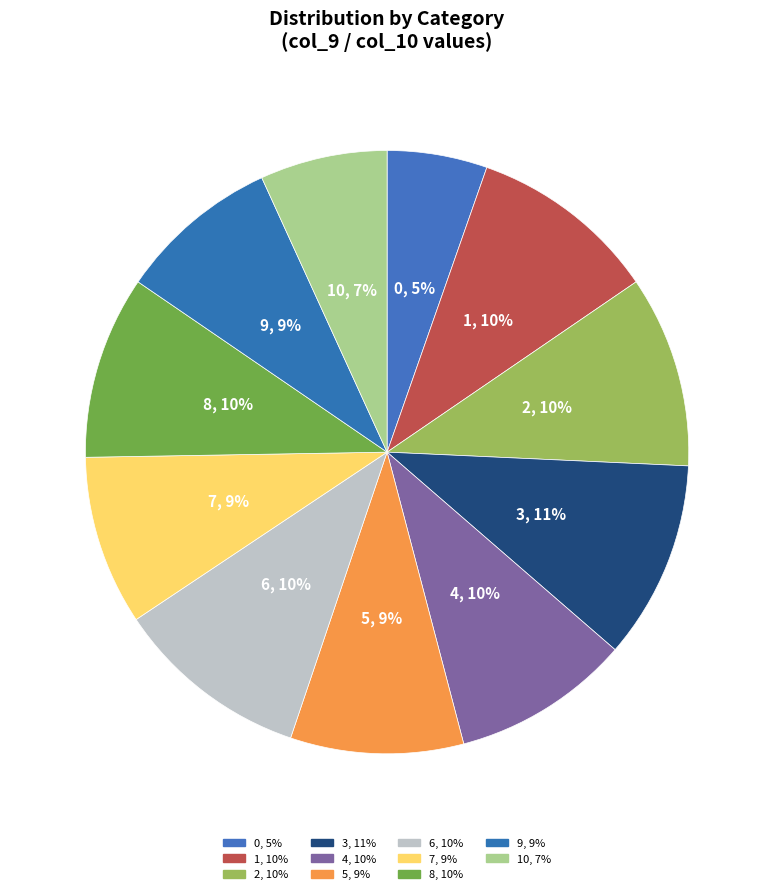

How many slices are in this pie chart?

11